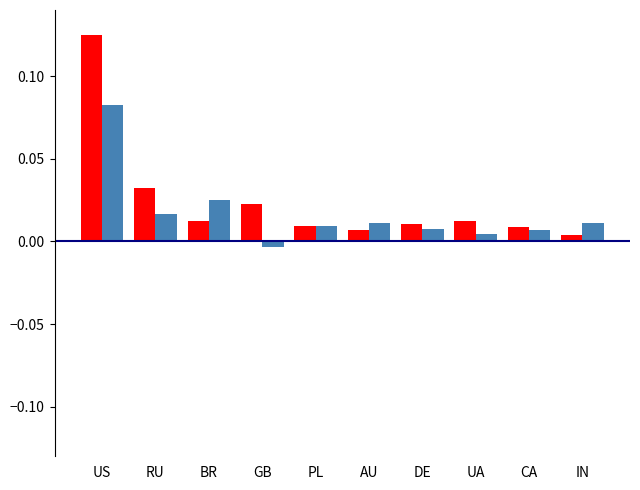

What is the label of the 3rd bar from the left?

BR